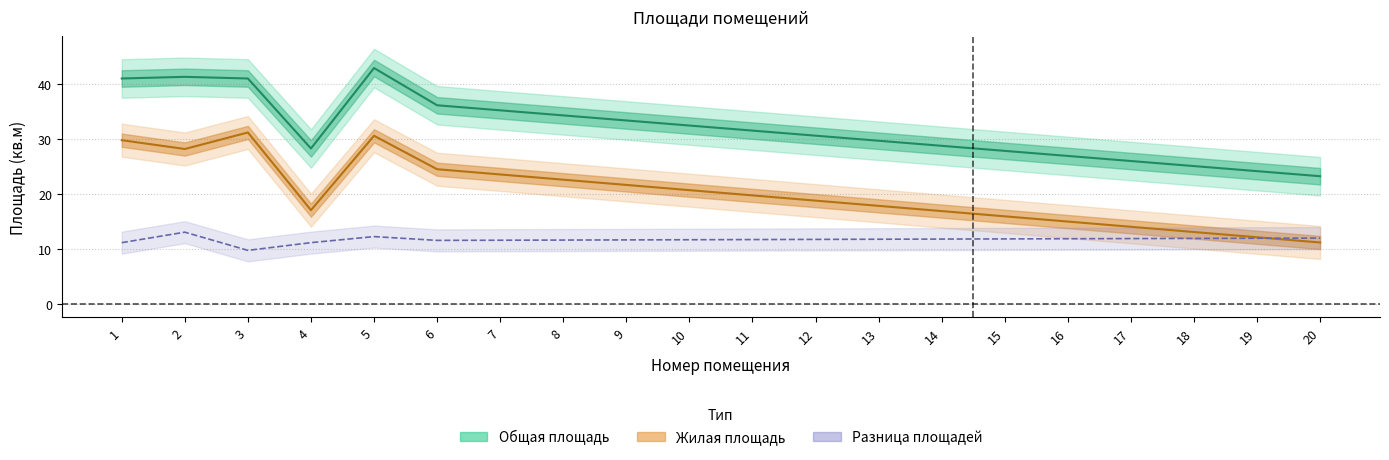

At which category does Общая площадь reach its first local valley?

4